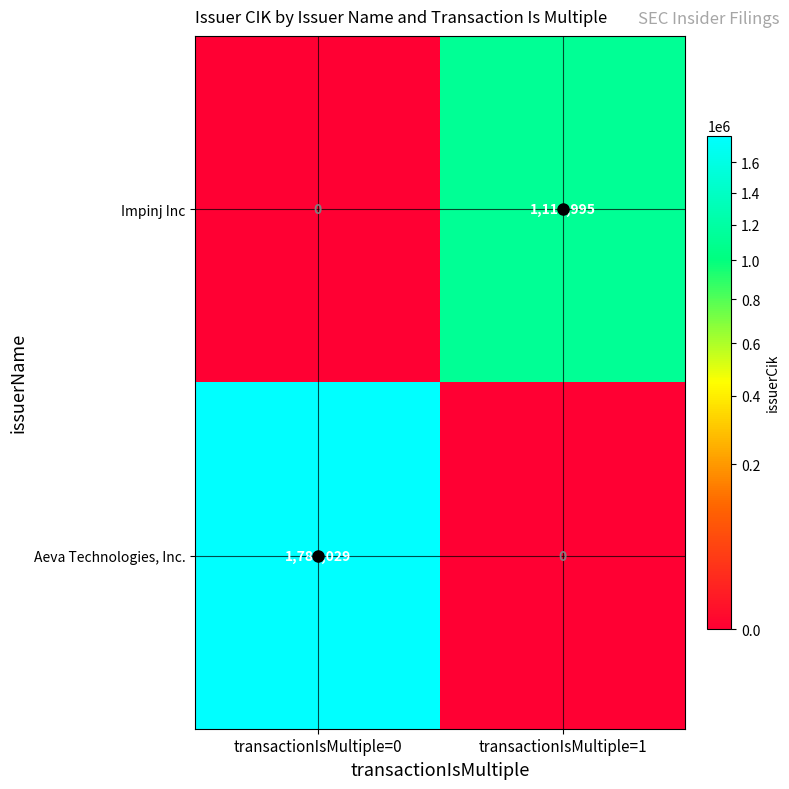

How many data points does each series have?

2